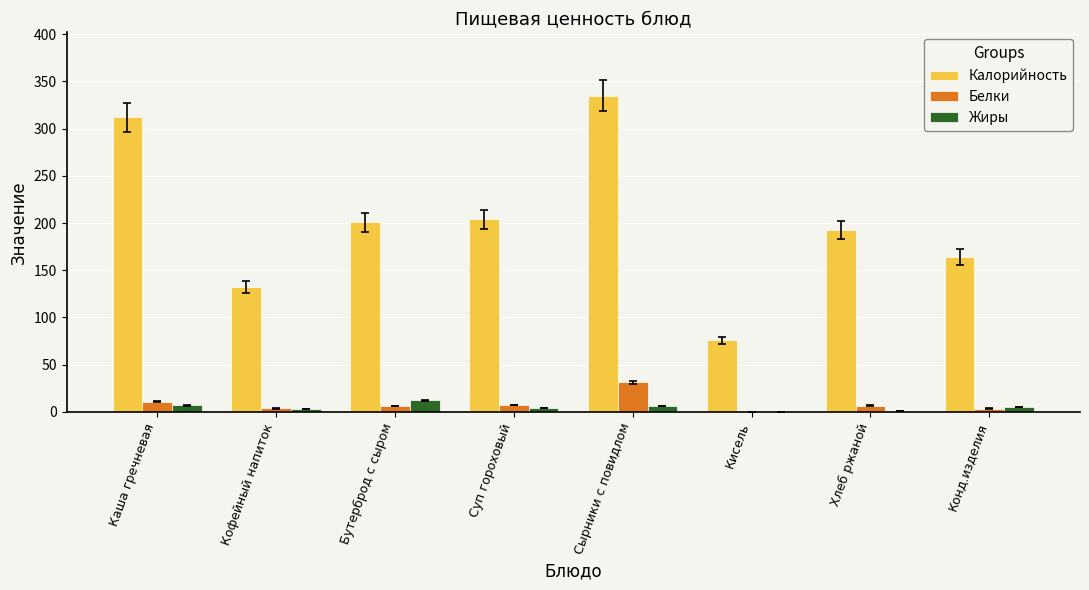

What is the sum of all Белки values?

69.6